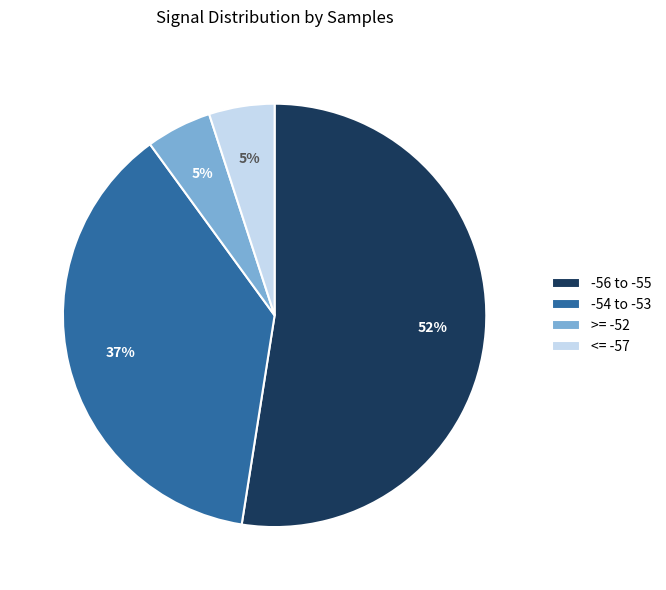

Does -54 to -53 represent more than half of the total?

No